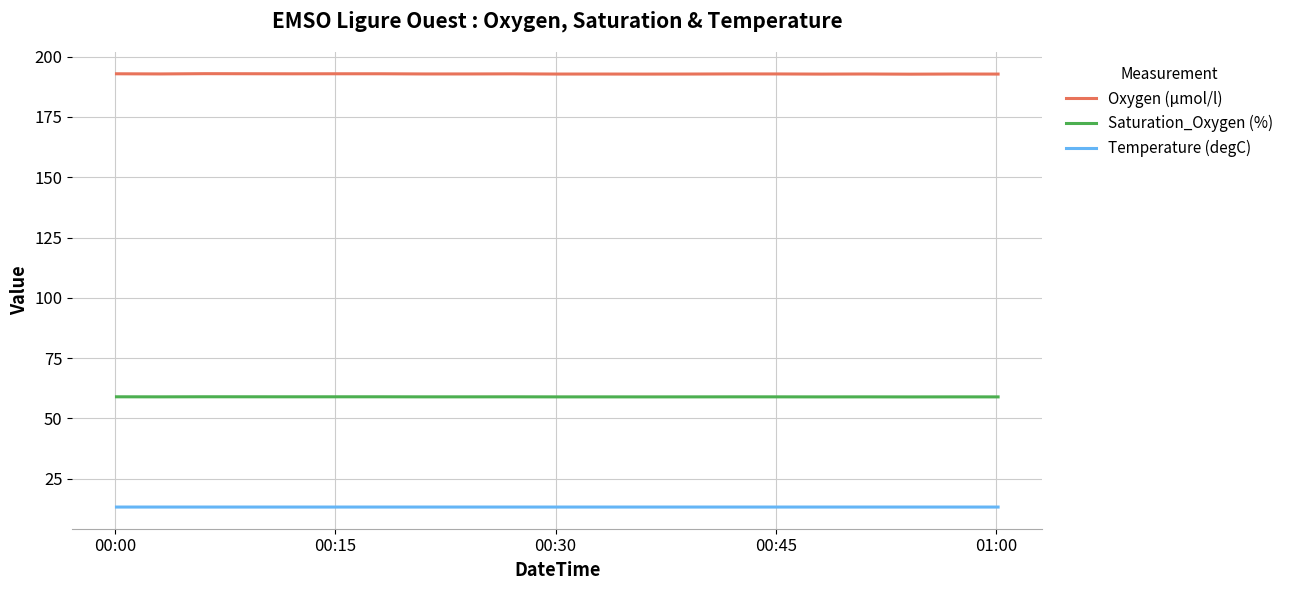

What is the minimum value for Temperature (degC)?

13.3